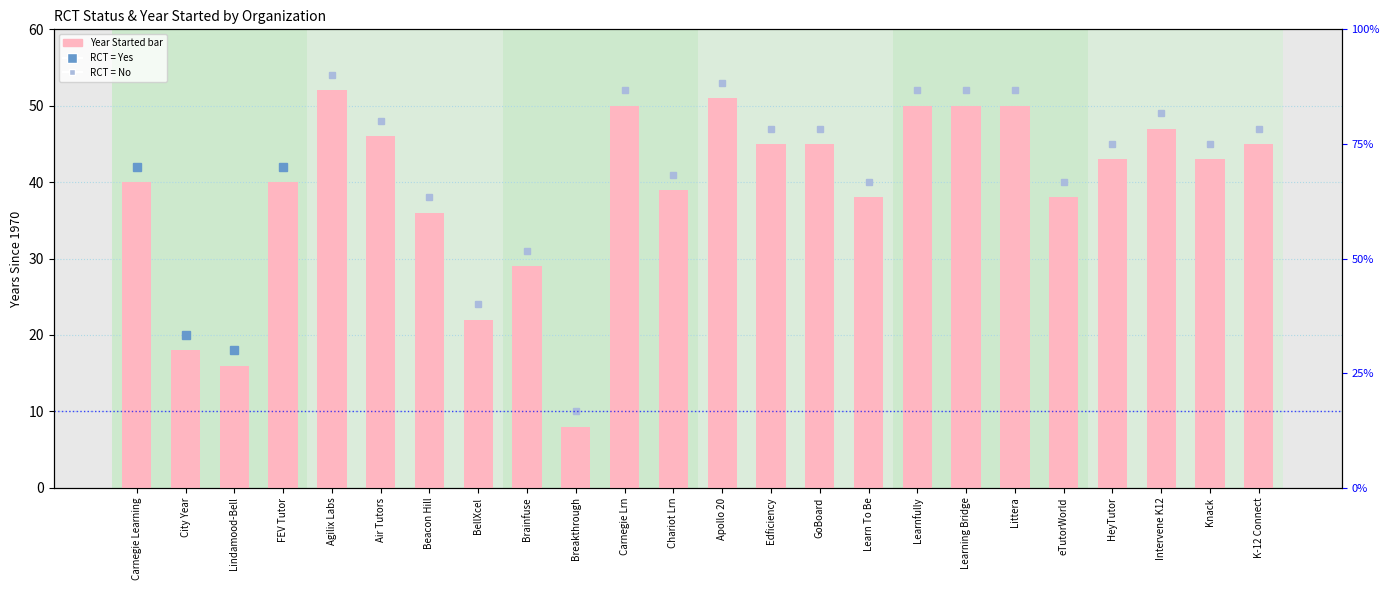

What is the difference between the values at Littera and Chariot Lrn?

11